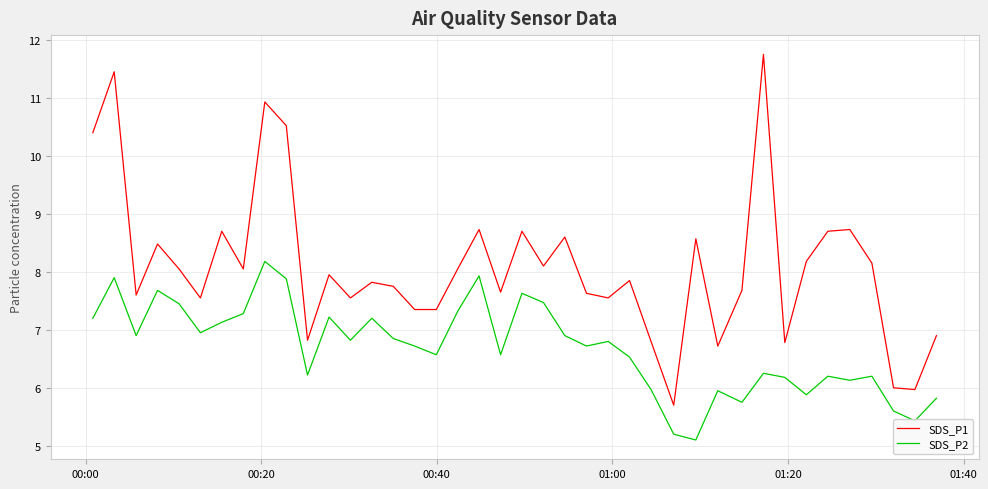

Rank the series by their maximum value, from lowest to highest.

SDS_P2, SDS_P1